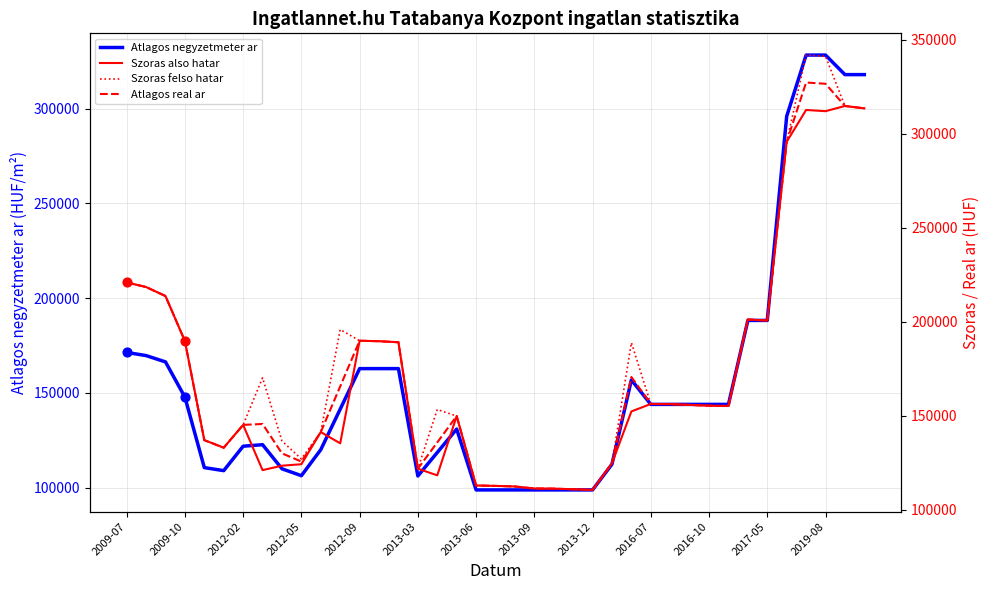

Which series reaches the minimum Y coordinate?

Atlagos negyzetmeter ar